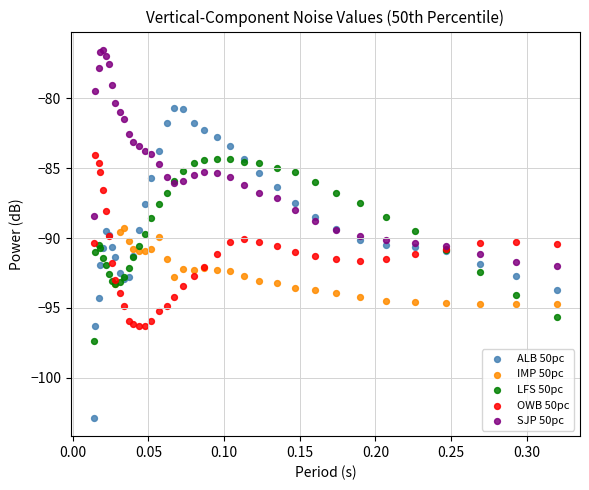

Which series contains the lowest Y value?

ALB 50pc